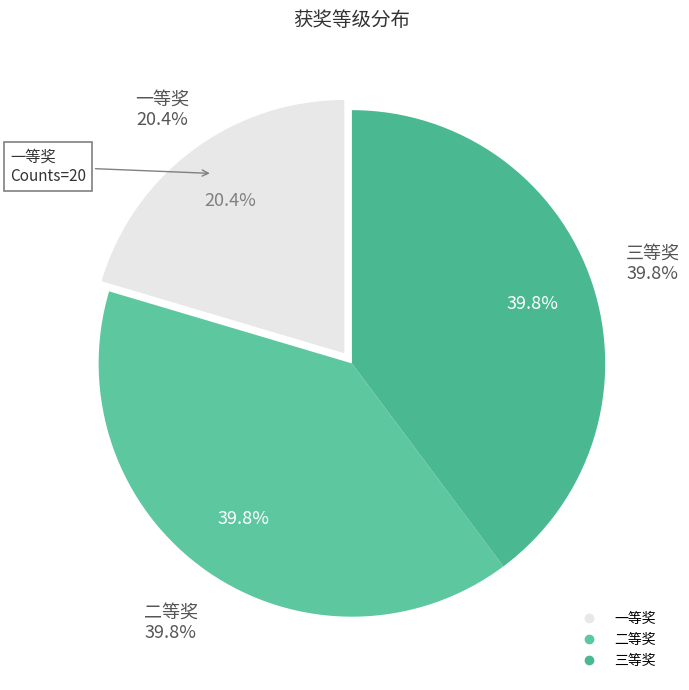

True or false: 二等奖 accounts for 40% of the total.

True